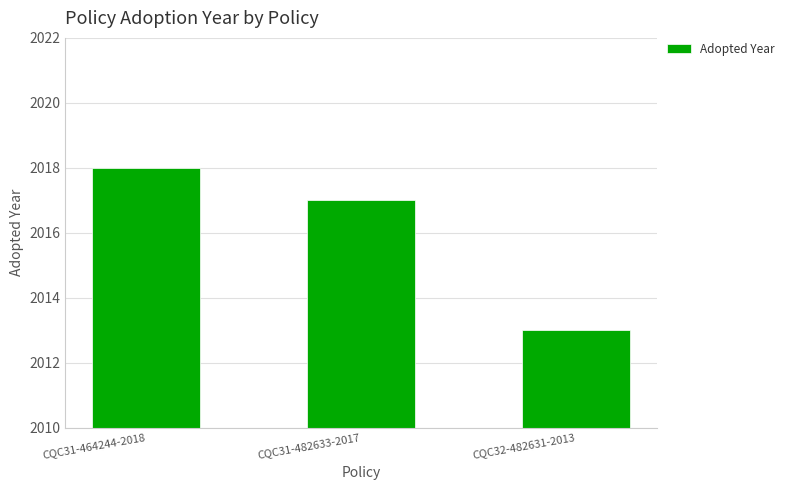

Reading right to left, what are all the values shown in this chart?

2013	2017	2018